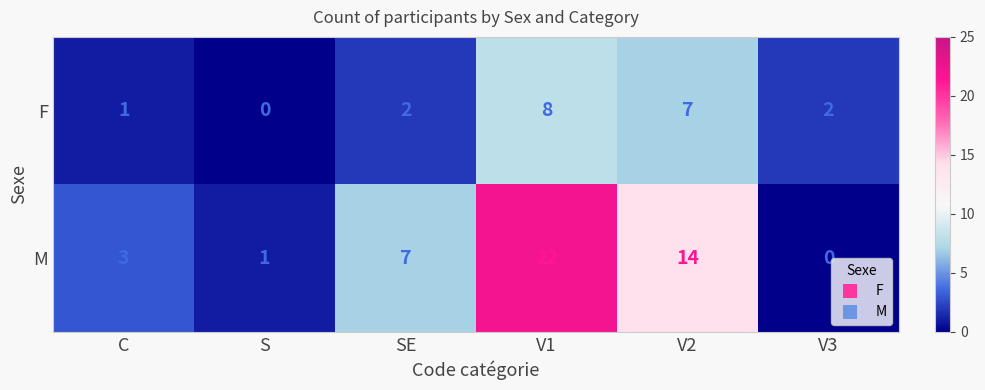

What is the difference between the maximum and minimum values in the M series?

22